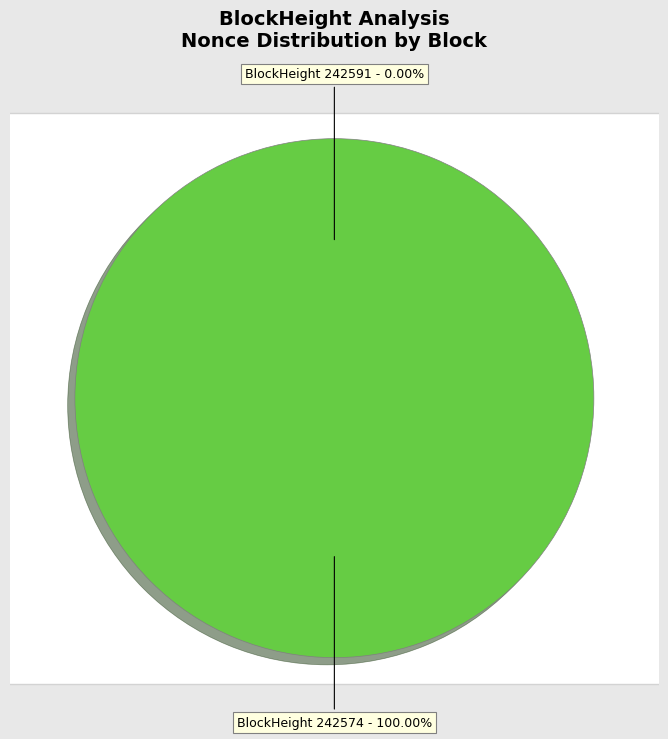

Which category accounts for the majority?

242574